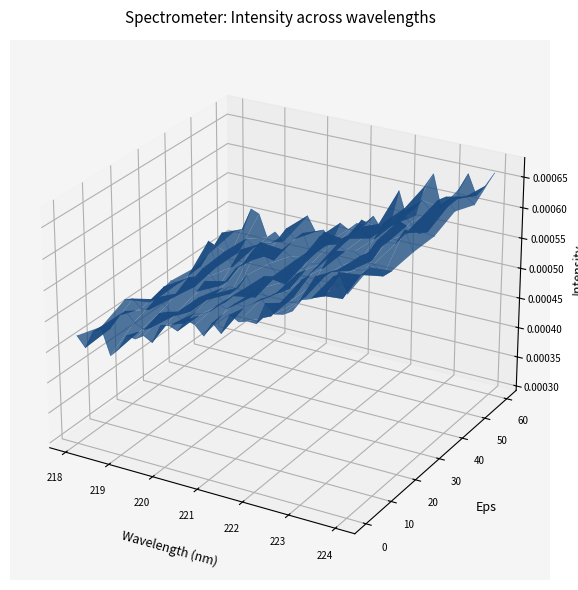

How many interior local valleys (lower than both neighbors) does the data have?

10